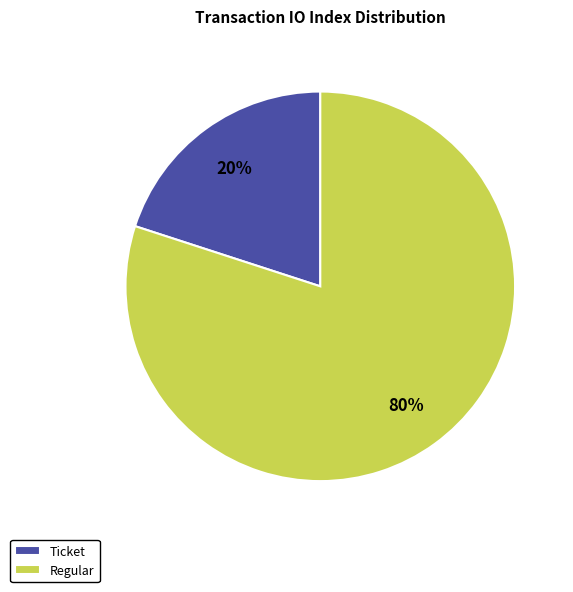

Which slice is the smallest?

Ticket